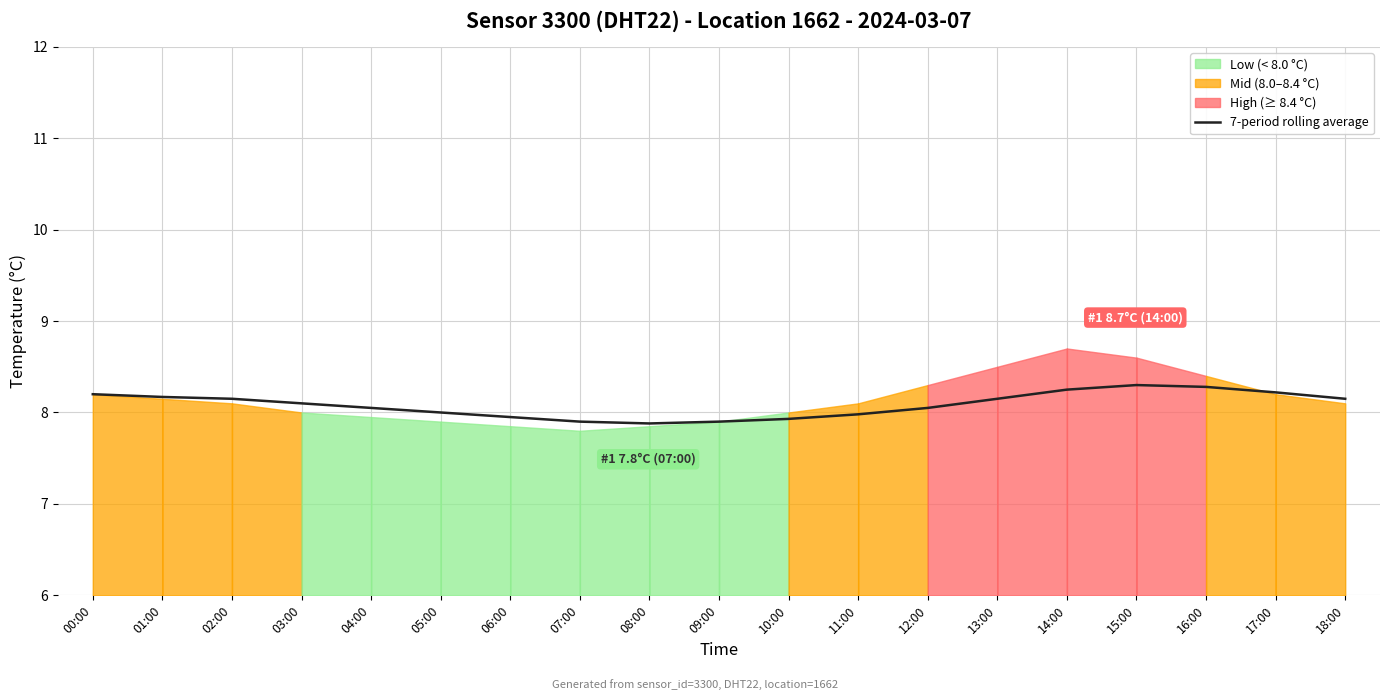

What is the ratio of the value at 05:00 to the value at 12:00?

1.0